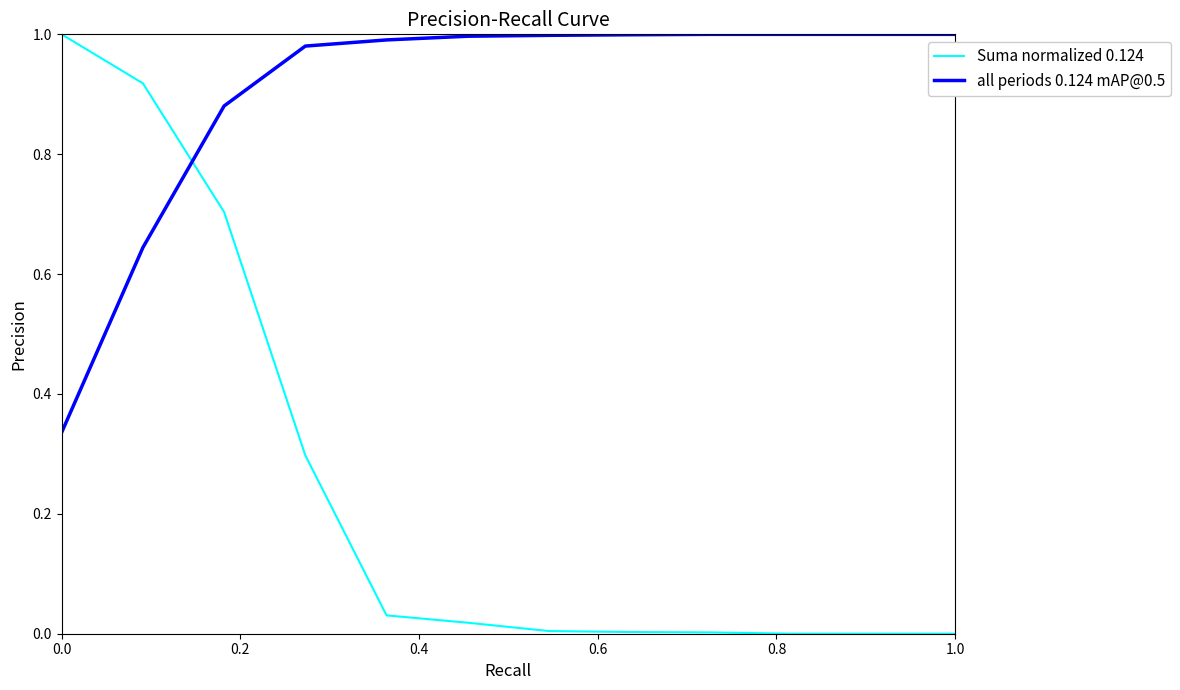

What is the difference between the maximum and minimum values in the all periods 0.124 mAP@0.5 series?

0.7